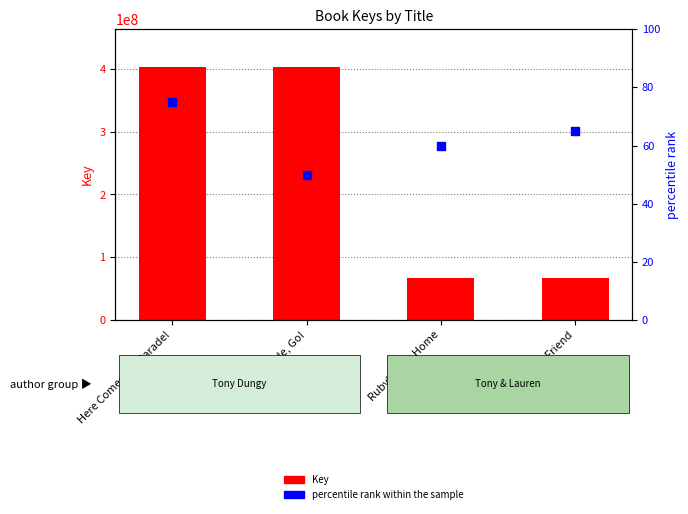

At how many categories does at least one series exceed 54918232?

4